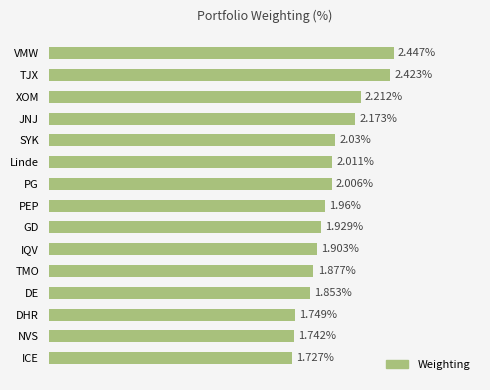

Which category has the lowest value across all series?

ICE